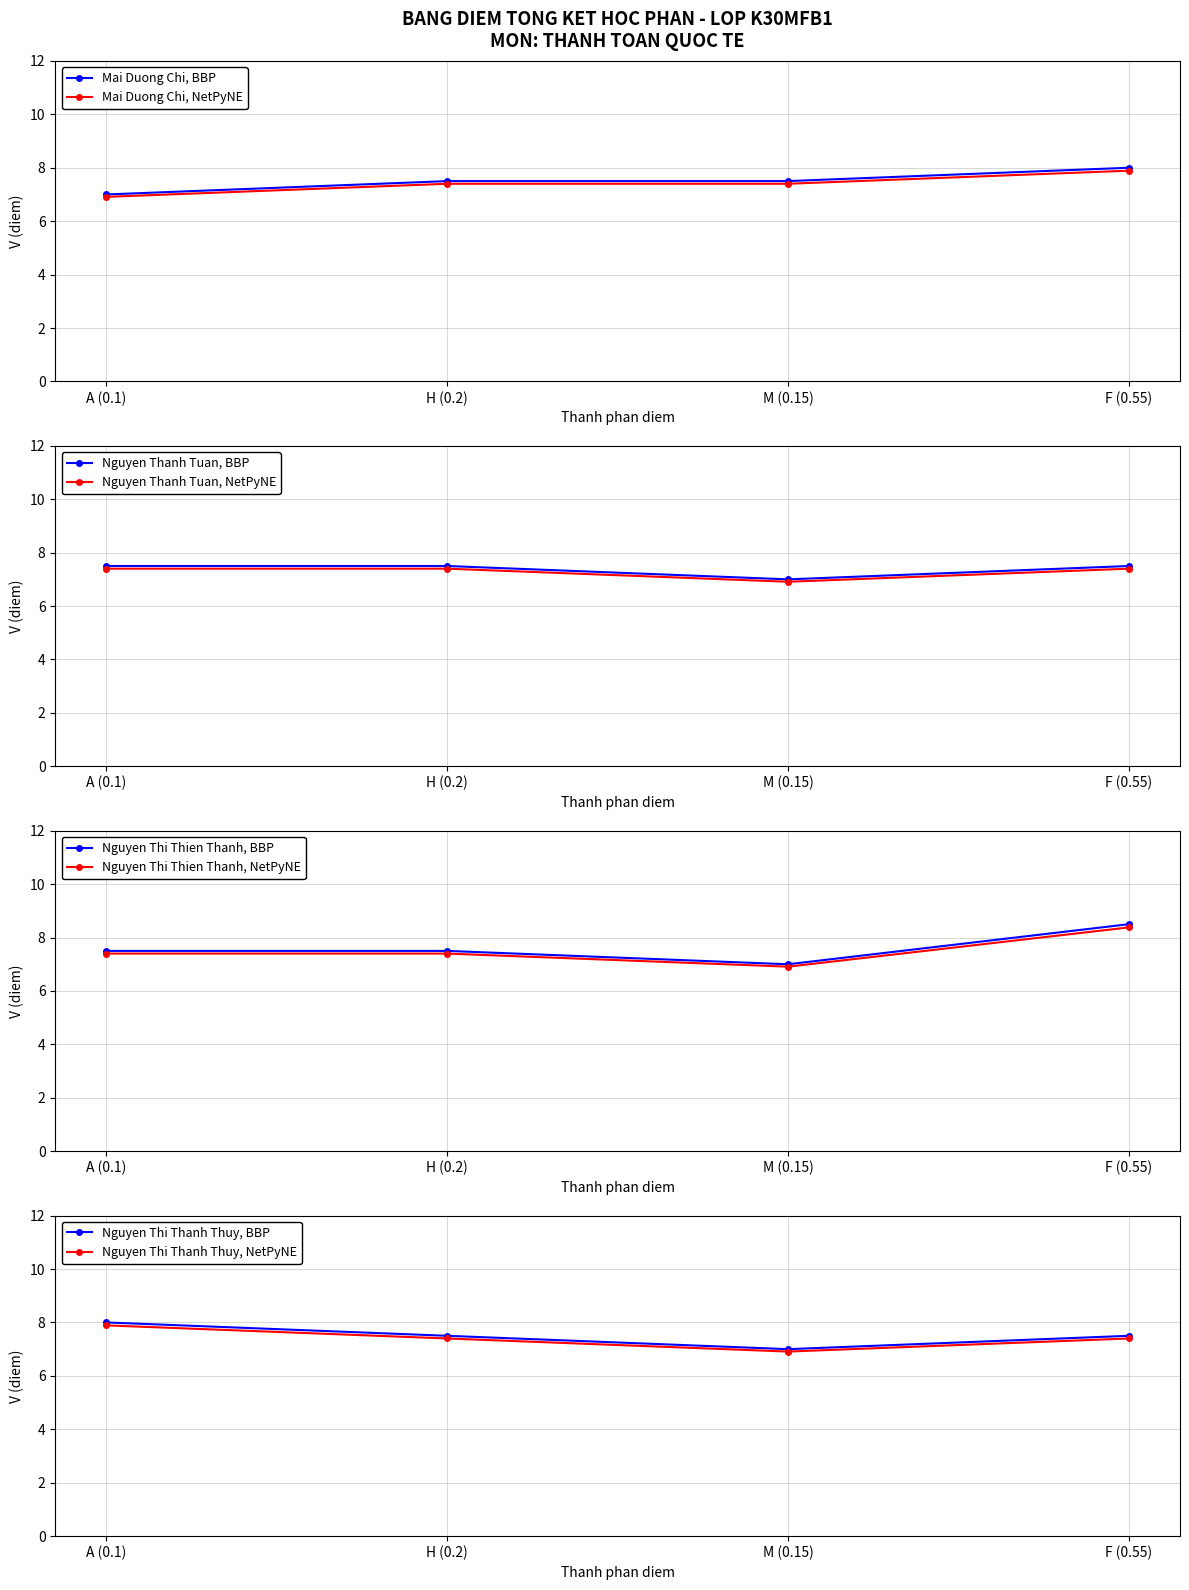

What is the highest value of the Mai Duong Chi, BBP series?

8.0